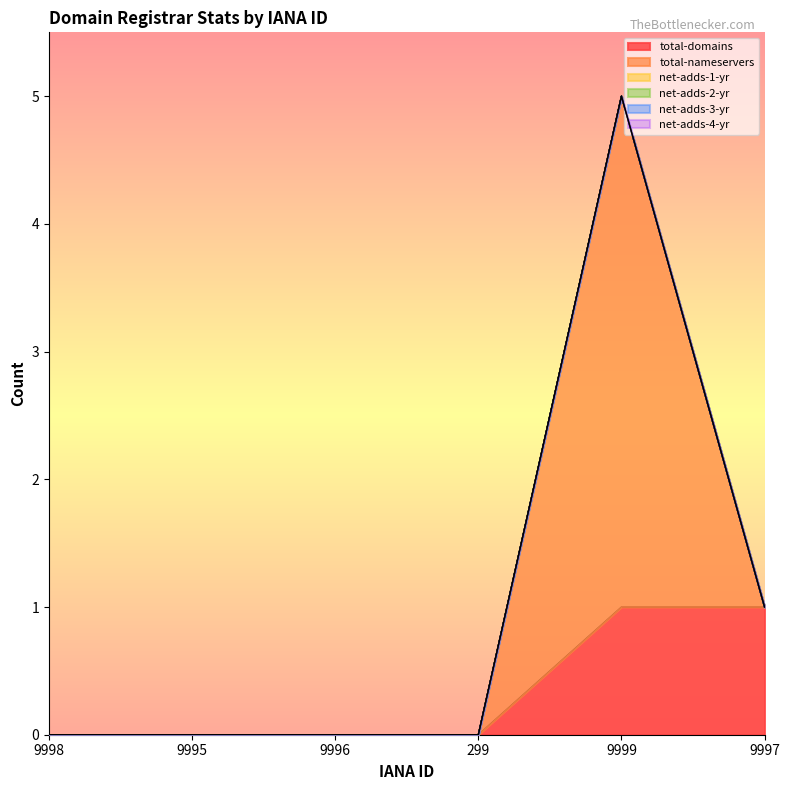

True or false: net-adds-2-yr has more than 1 points higher than both neighbors.

False